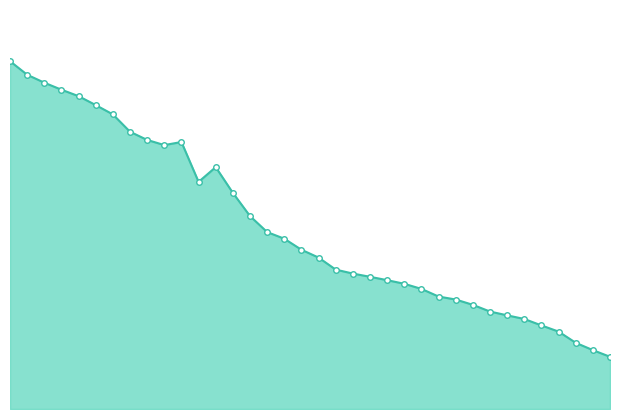

Does the chart have visible grid lines?

No